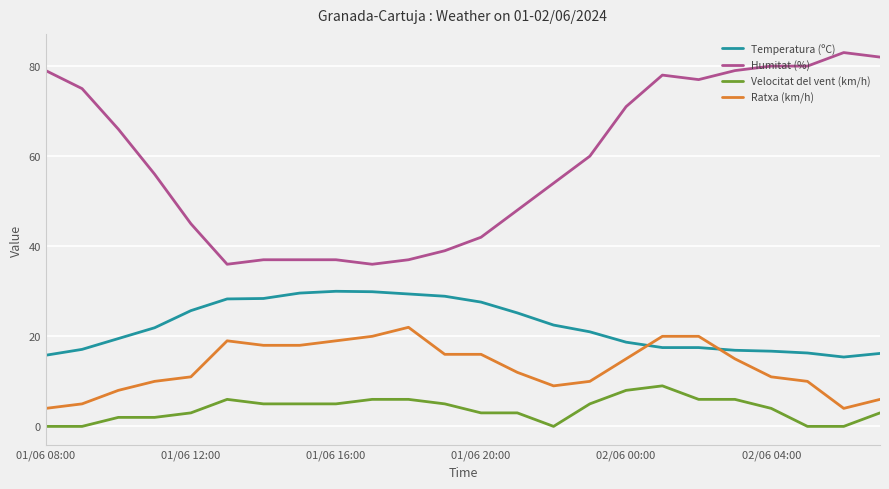

What is the maximum value shown in the chart?

83.0